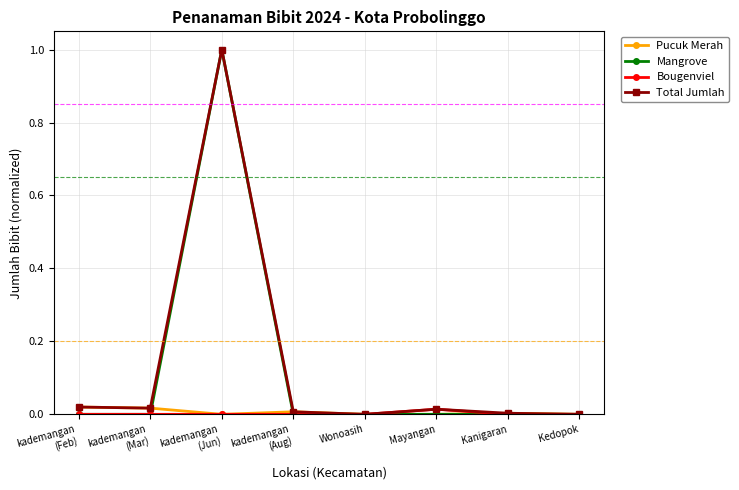

What is the label of the 1st point from the right?

Kedopok